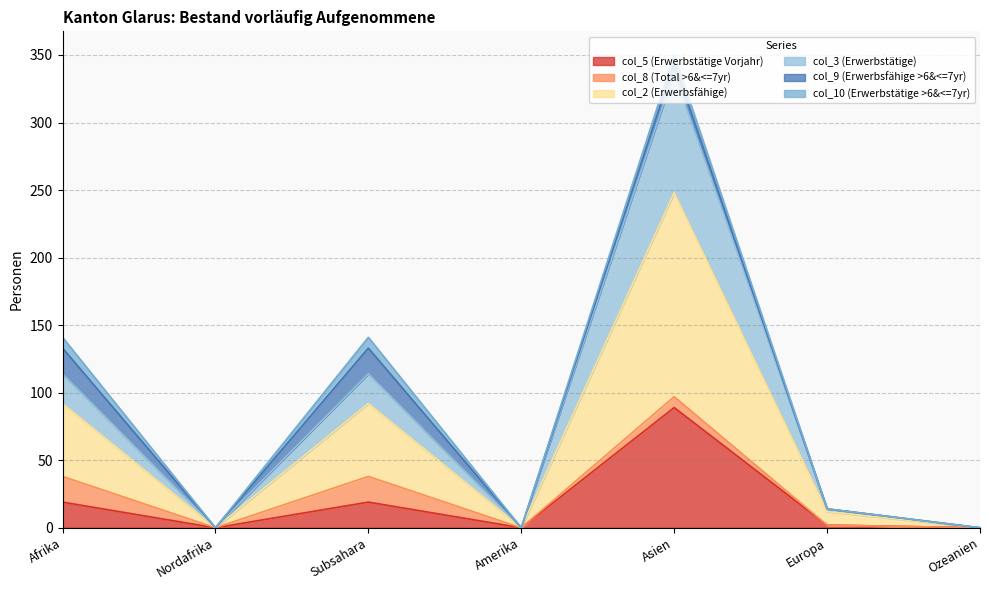

Which category has the highest value in the col_5 (Erwerbstätige Vorjahr) series?

Asien